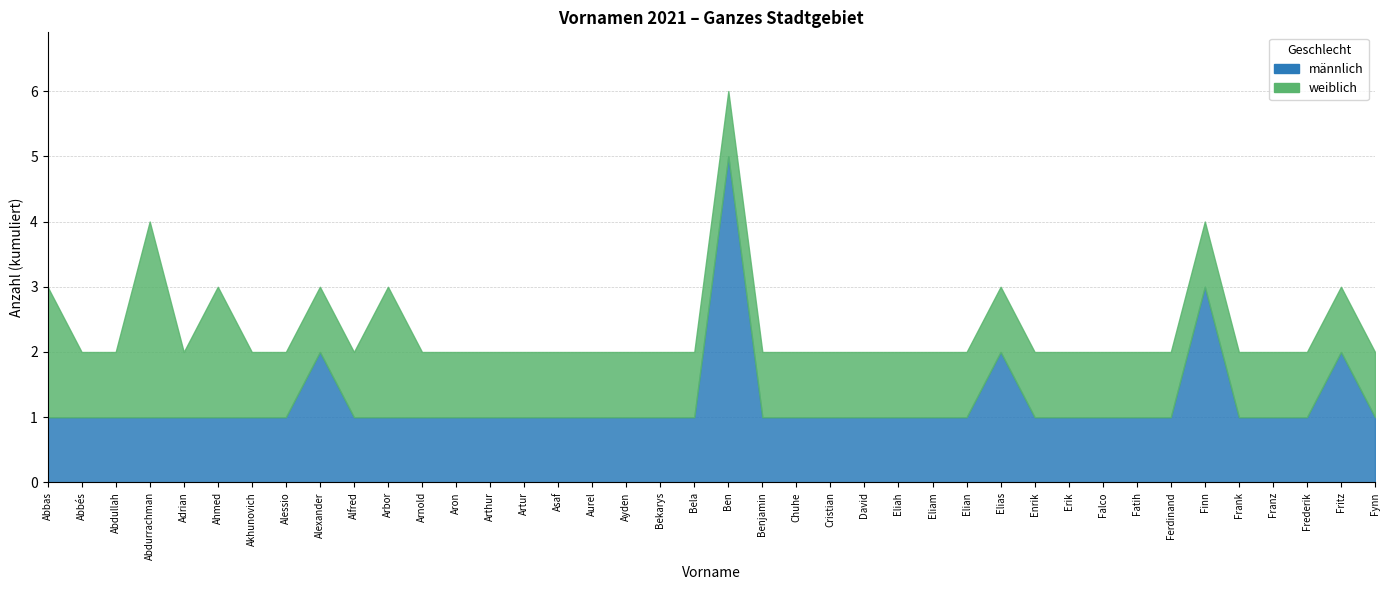

Which has a higher value, David or Chuhe?

David